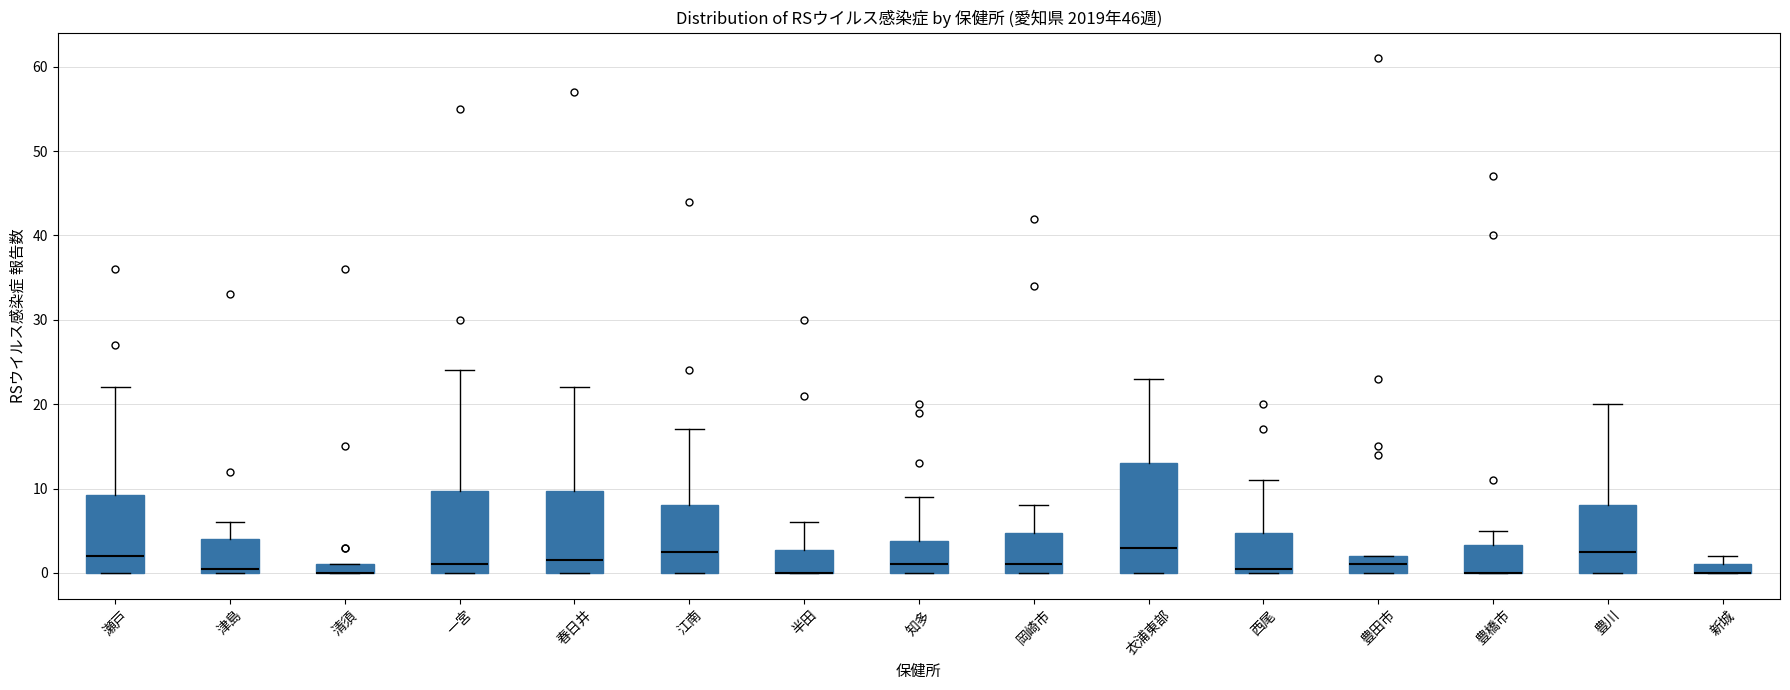

Where is the upper edge of the box for 知多 on the y-axis? The values are not printed on the chart, so give them approximately, as read against the axis.

4